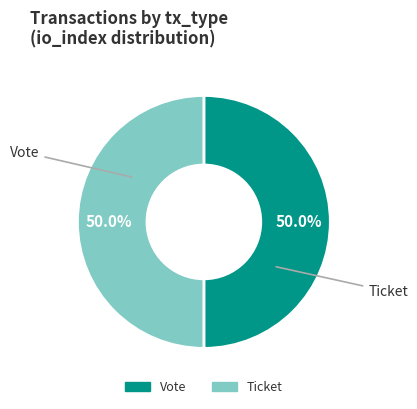

What is the total percentage of Ticket and Vote?

100.0%